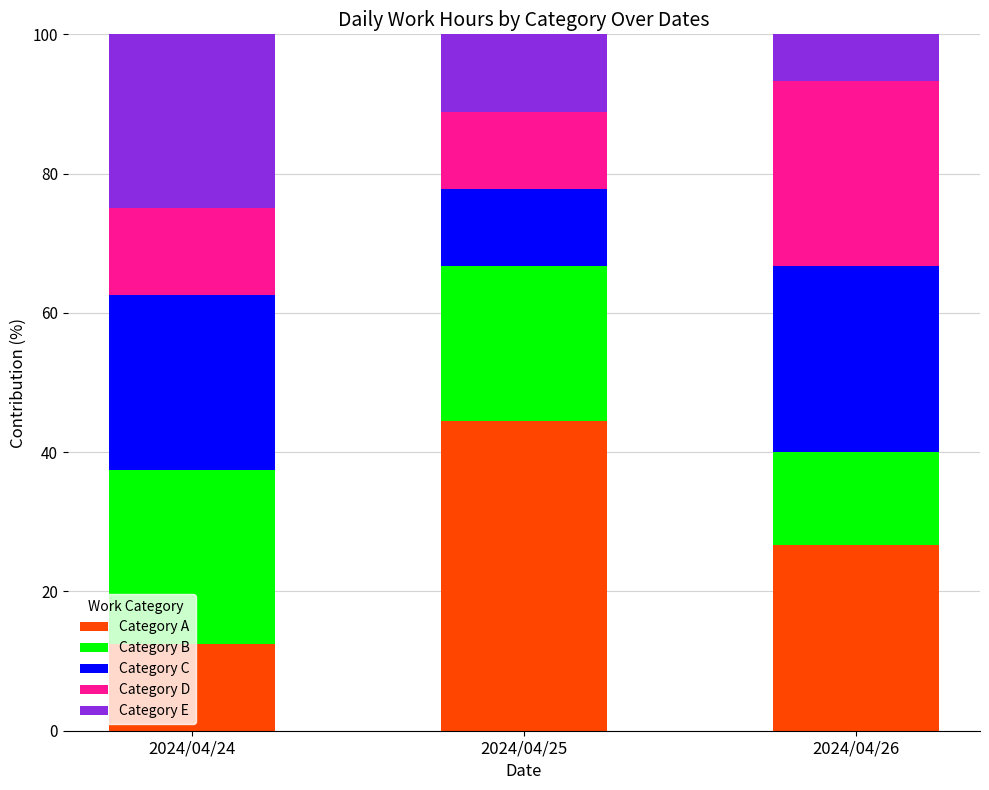

How many bars are there in total?

3